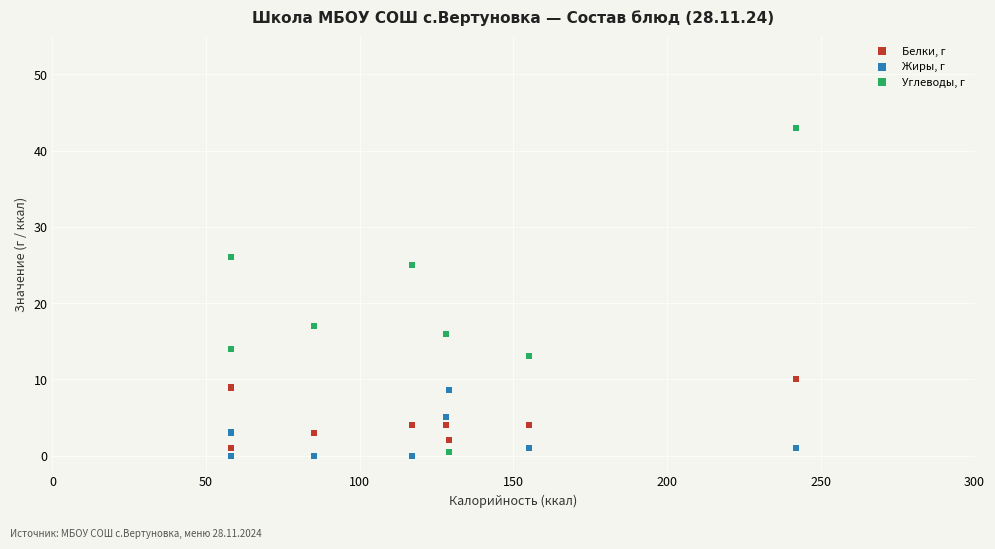

Which series contains the highest Y value?

Углеводы, г